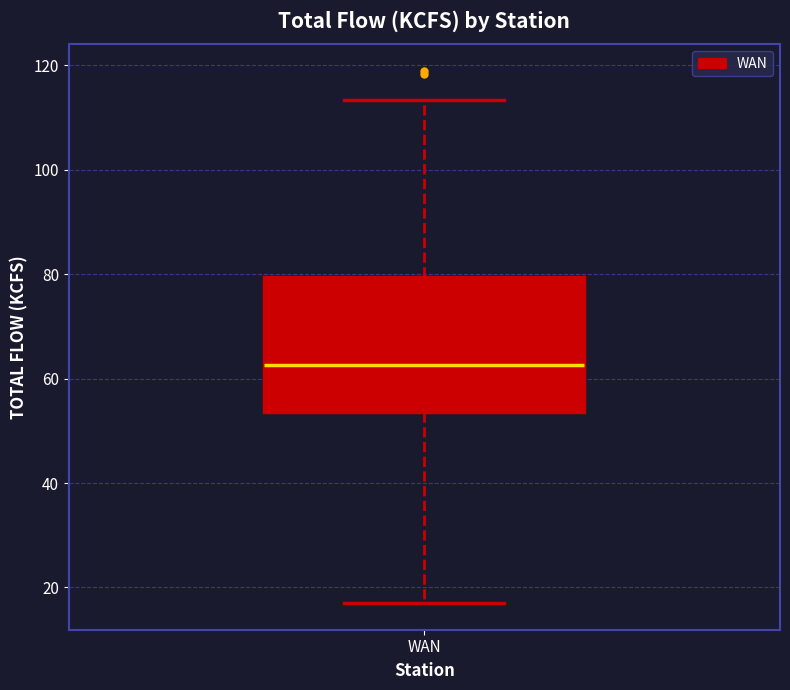

Where is the upper edge of the box for WAN on the y-axis? The values are not printed on the chart, so give them approximately, as read against the axis.

80